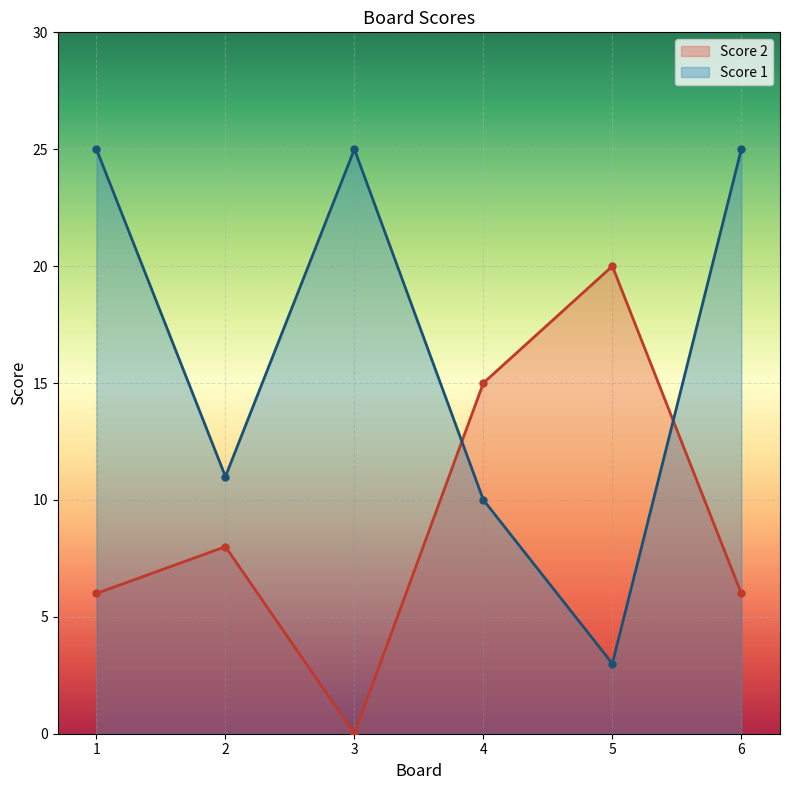

Between 3 and 2, which is larger?

2